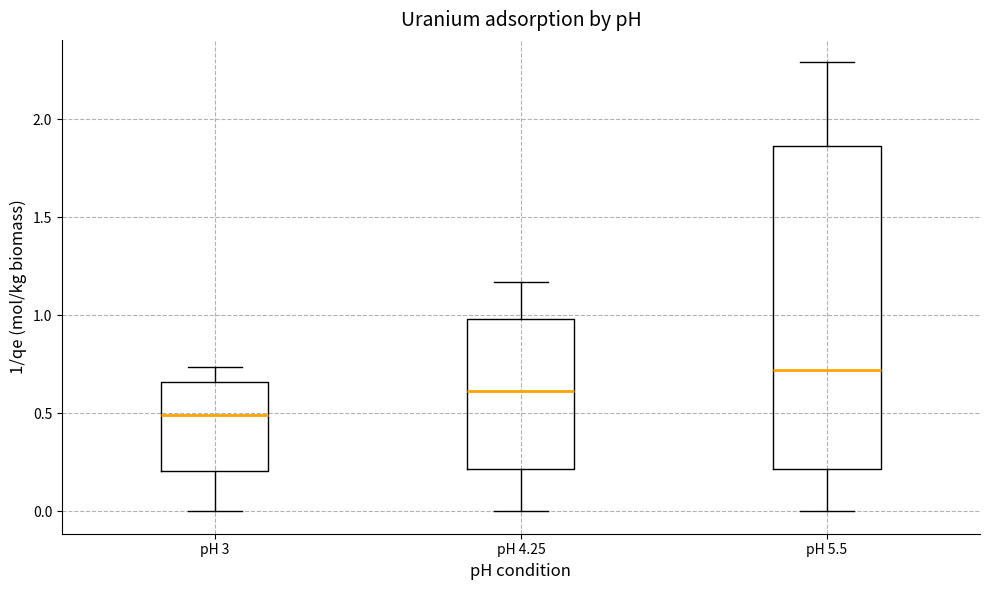

Reading left to right, read every box against the y-axis: the position of its median line, the range the box covers, and the ends of its whiskers. The values are not printed on the chart, so give them approximately, as read against the axis.

pH 3: median 0.50, box 0.20 to 0.65, whiskers 0.00 to 0.75
pH 4.25: median 0.60, box 0.20 to 1.00, whiskers 0.00 to 1.15
pH 5.5: median 0.70, box 0.20 to 1.85, whiskers 0.00 to 2.30